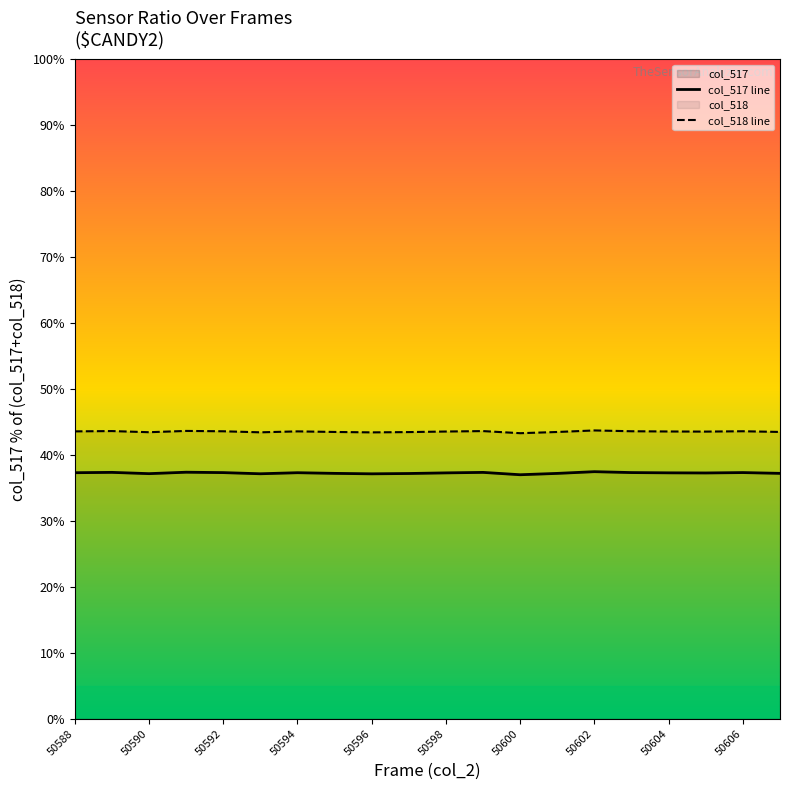

Count the number of categories in the chart.

20